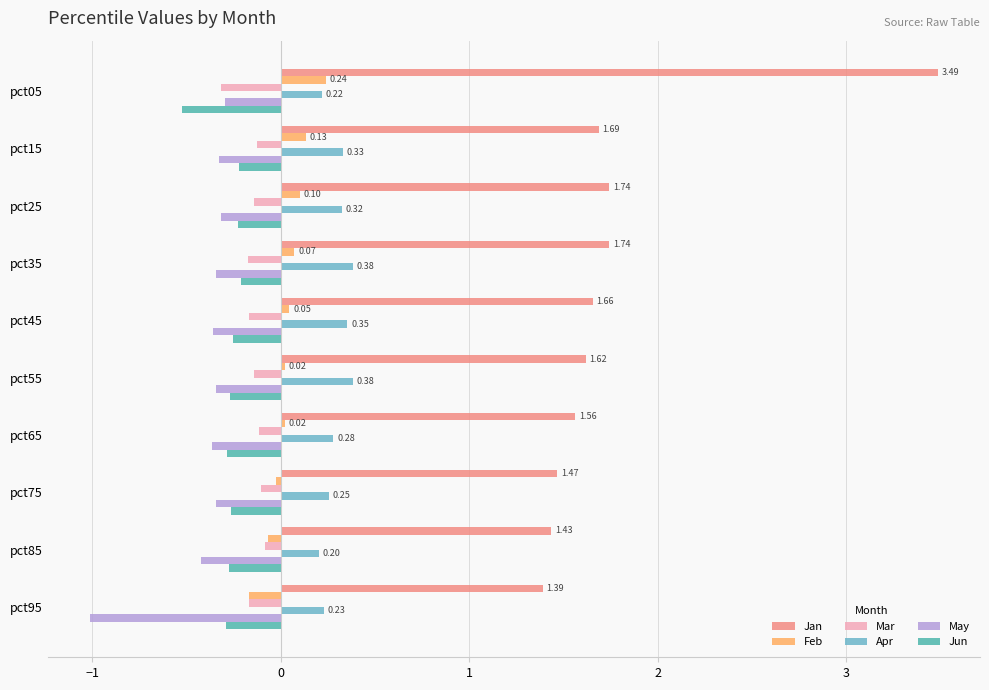

What is the difference between the maximum and minimum values in the Jun series?

0.3